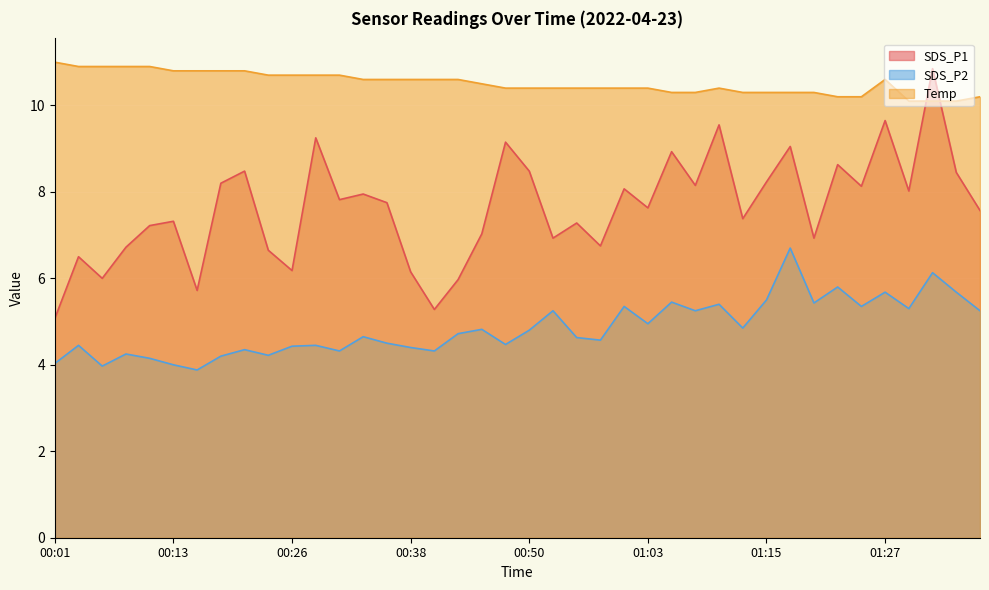

Between 00:45 and 01:03, which is larger?

01:03